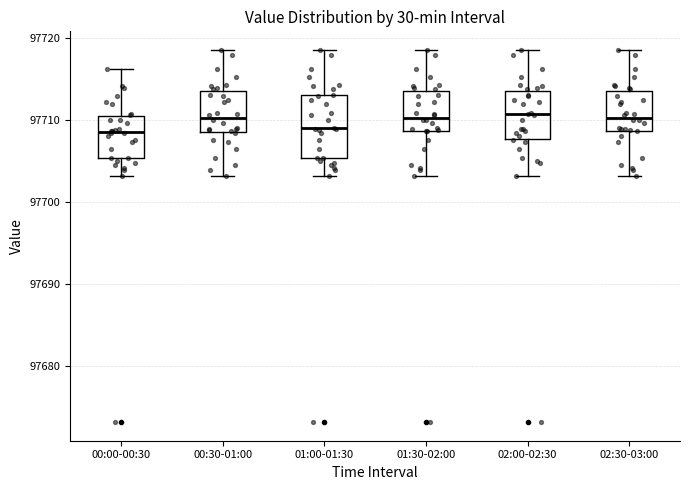

Comparing the boxes themselves (not the whiskers), which one is the tallest?

01:00-01:30